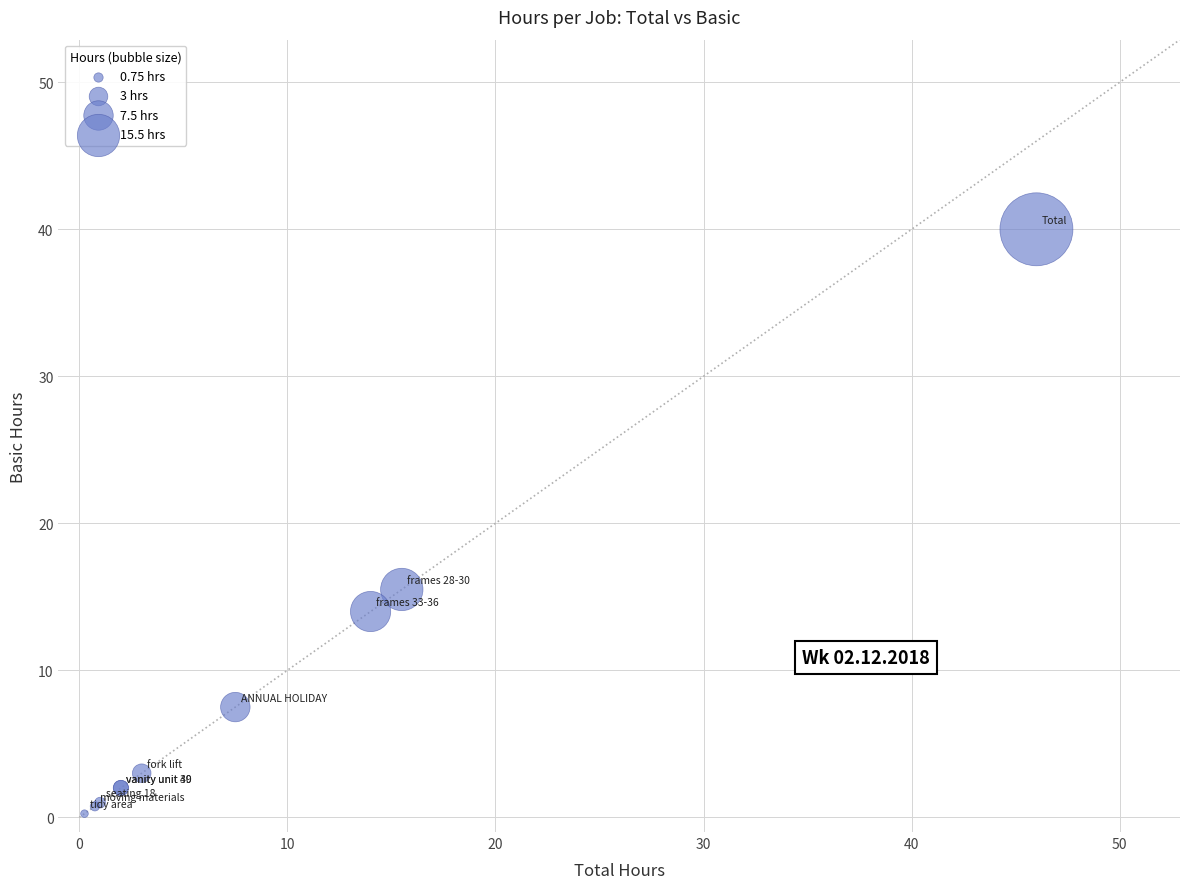

What Y value in the scatter plot is closest to 20?

15.5